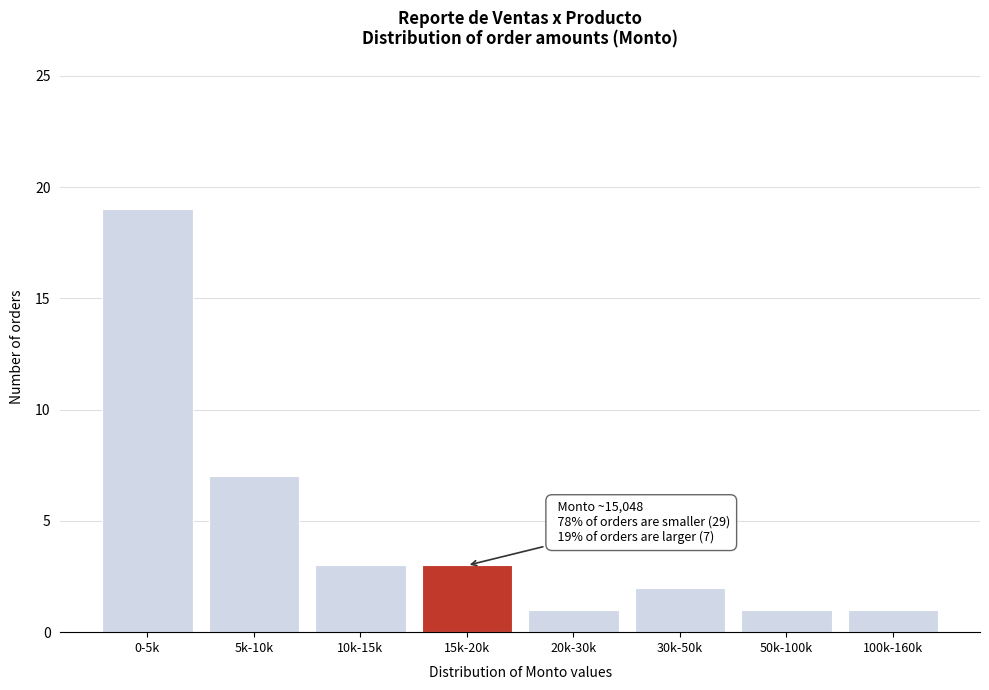

Reading left to right, transcribe all the data shown in this chart.

0-5k=19	5k-10k=7	10k-15k=3	15k-20k=3	20k-30k=1	30k-50k=2	50k-100k=1	100k-160k=1